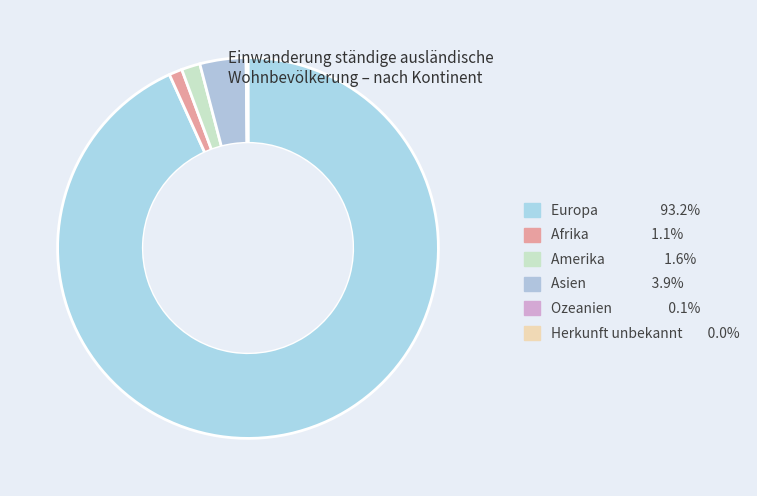

Is it true that Europa is 84% of the pie?

False